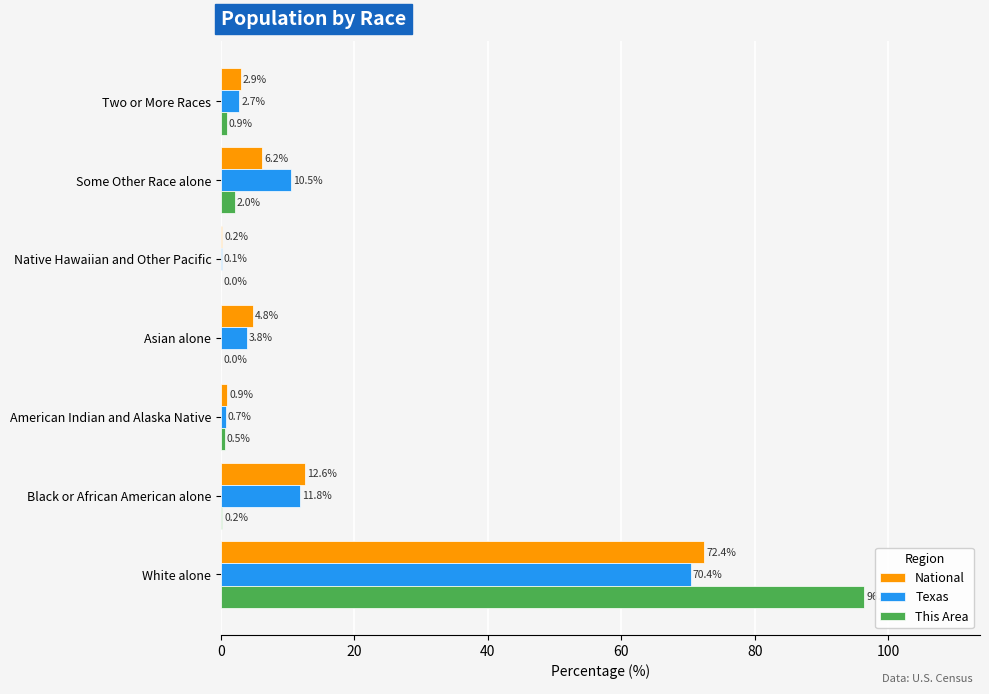

Between Black or African American alone and Native Hawaiian and Other Pacific, which series saw the biggest shift?

National